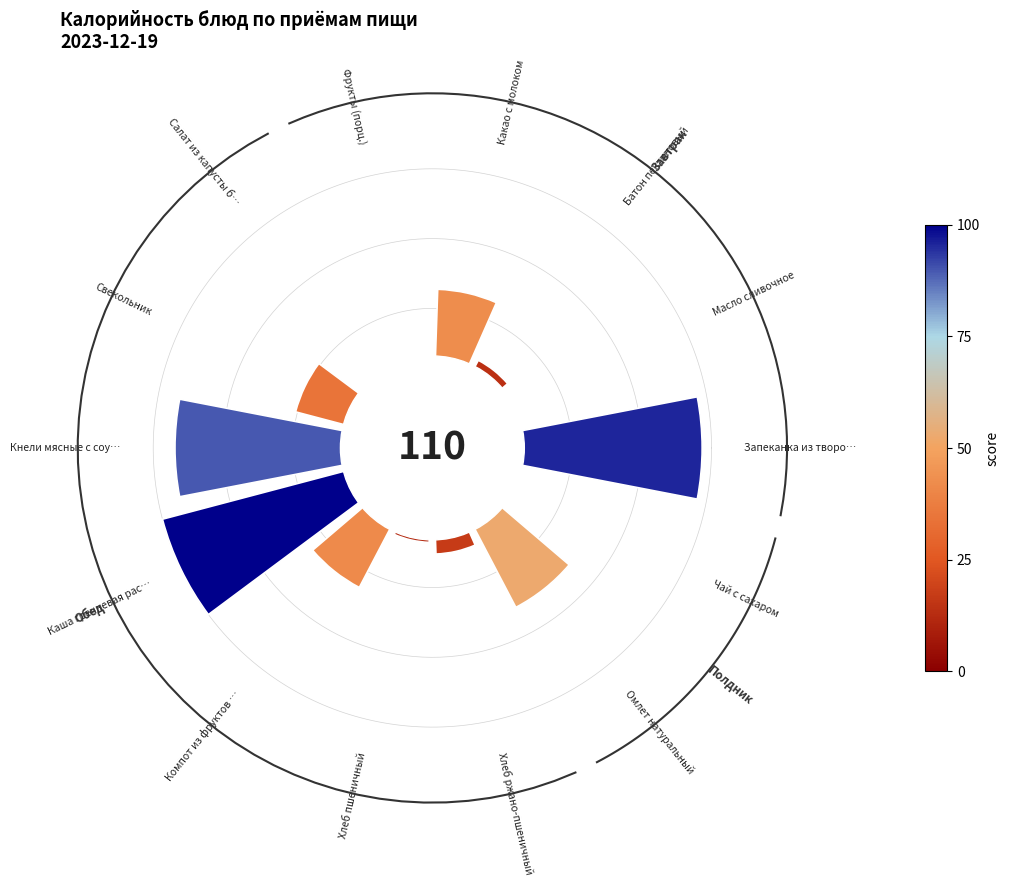

Are the bars horizontal?

No